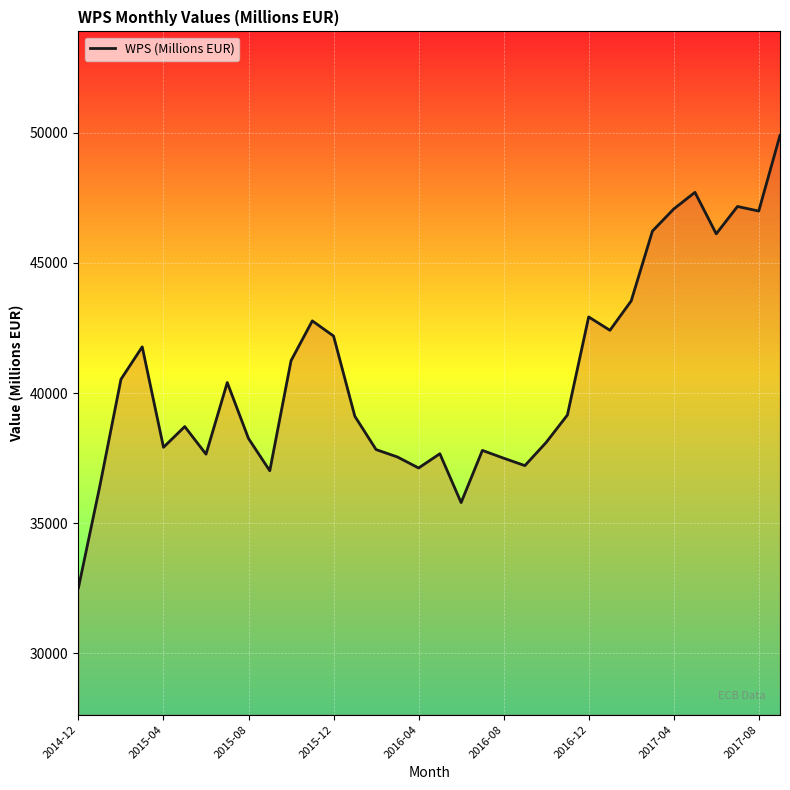

What is the greatest value displayed?

49903